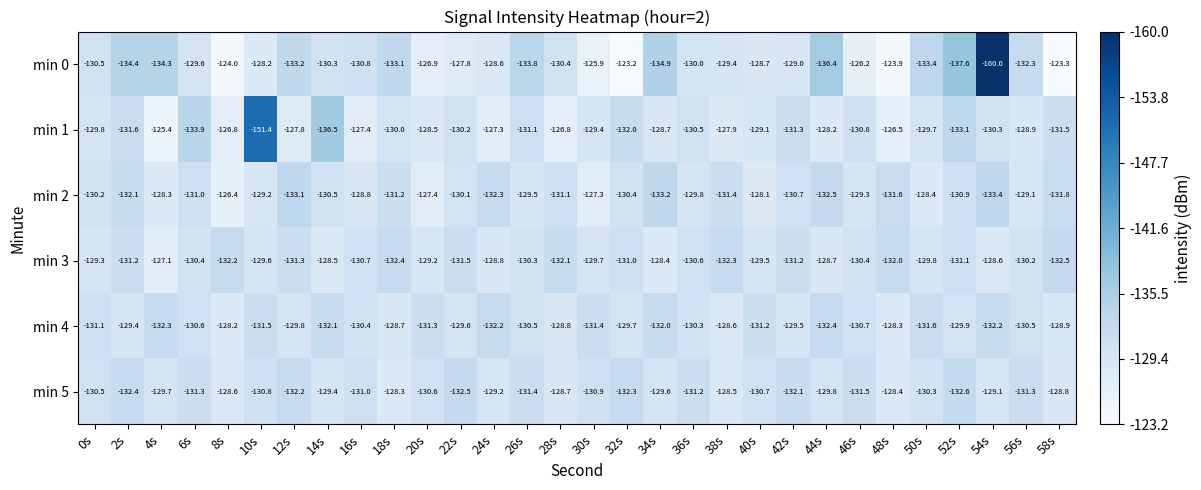

Is it true that min 3 equals -132.0 at 48s?

True